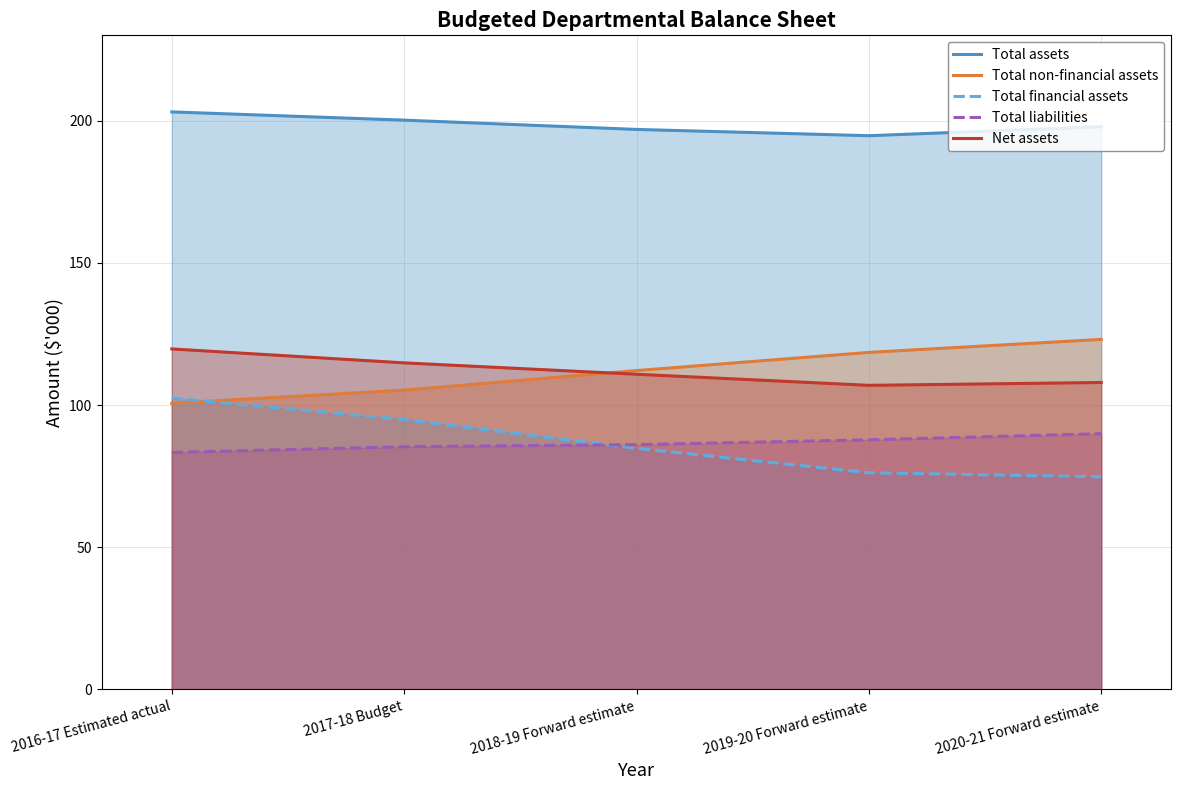

What value does the Total liabilities series have at 2017-18 Budget?

85.3